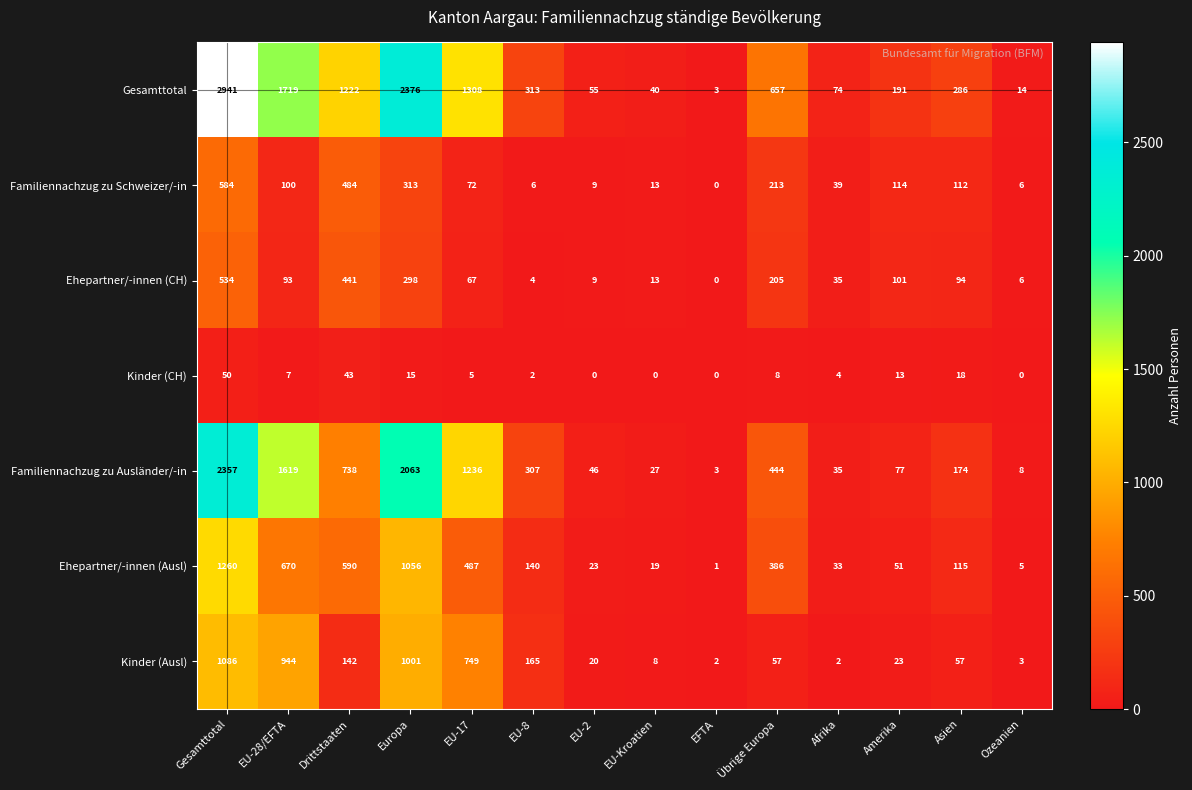

Which series has the largest total across all categories?

Gesamttotal